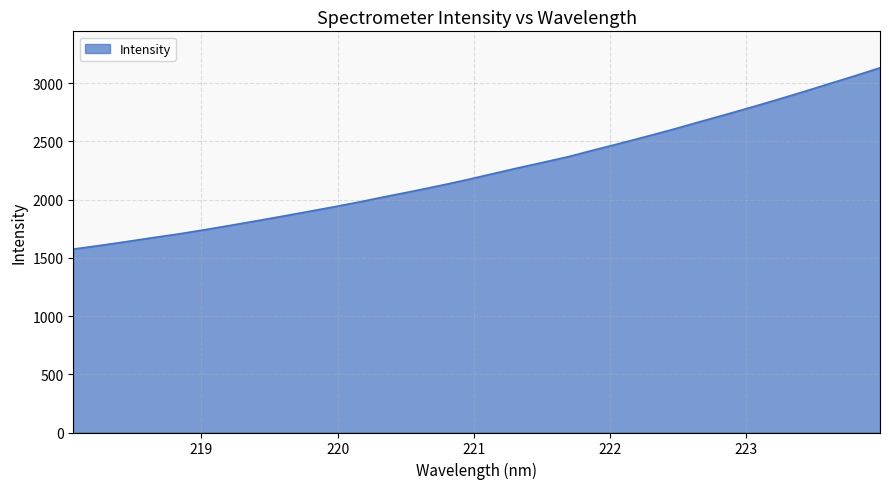

What is the difference between the maximum and minimum values?

1556.6